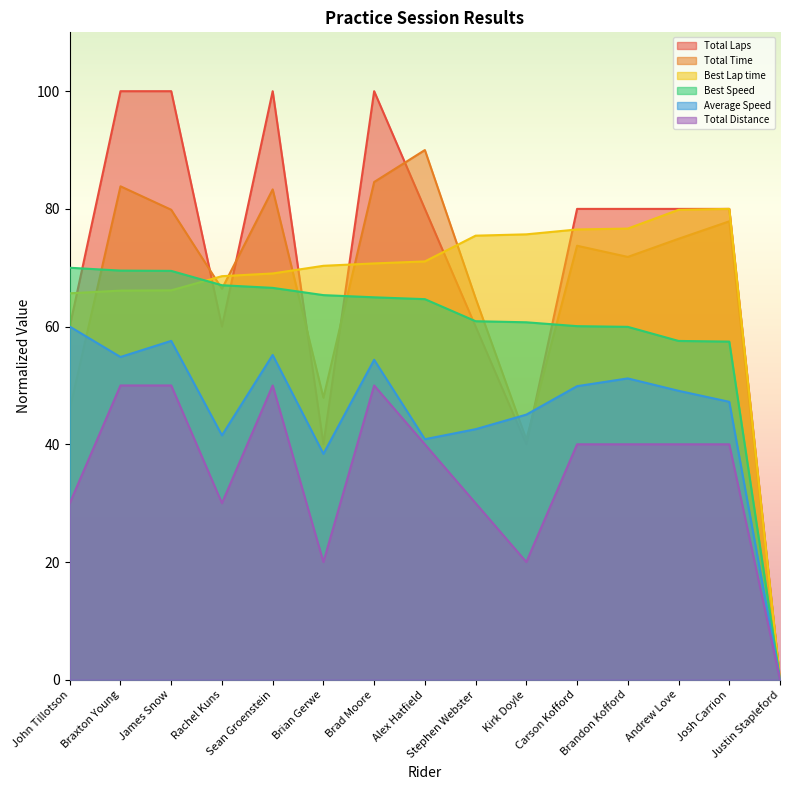

List the labels in order of Average Speed value, smallest first.

Justin Stapleford, Brian Gerwe, Alex Hatfield, Rachel Kuns, Stephen Webster, Kirk Doyle, Josh Carrion, Andrew Love, Carson Kofford, Brandon Kofford, Brad Moore, Braxton Young, Sean Groenstein, James Snow, John Tillotson